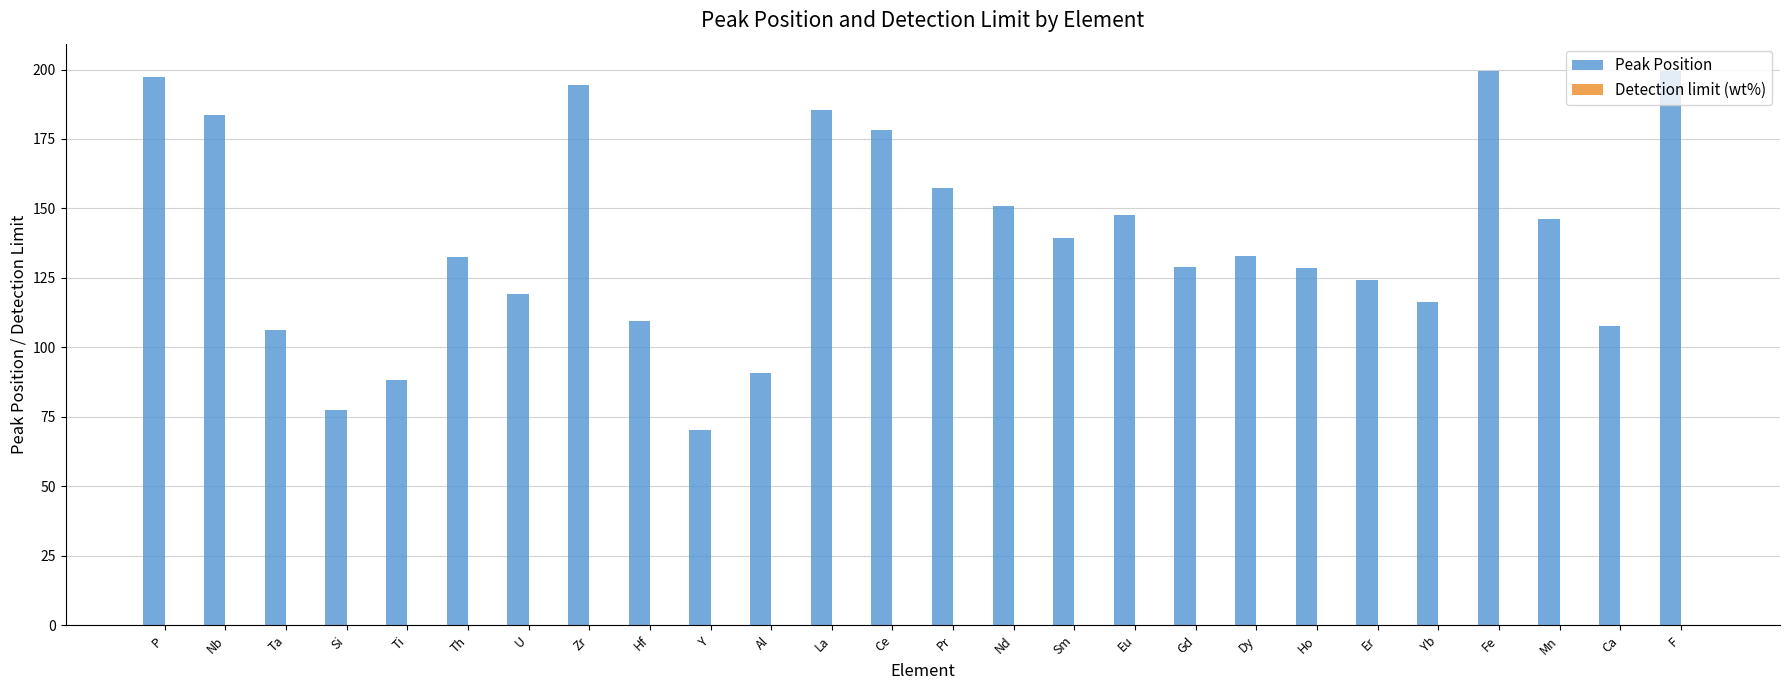

How many values in the Peak Position series exceed 132?

14